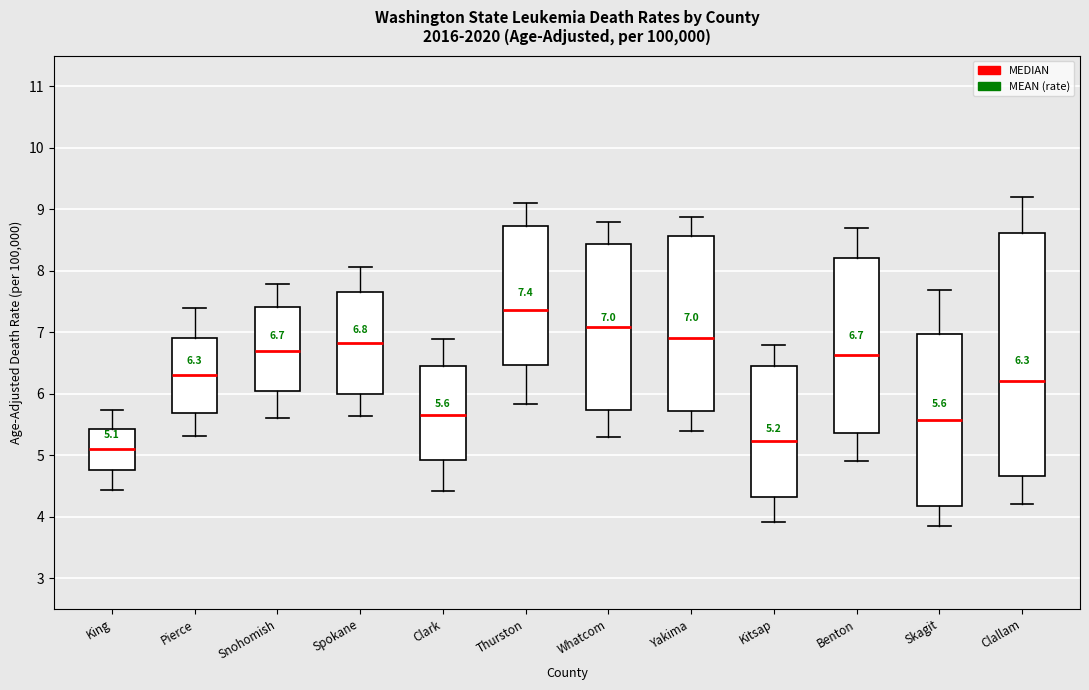

Which box is the tallest, from its lower edge to its upper edge?

Clallam